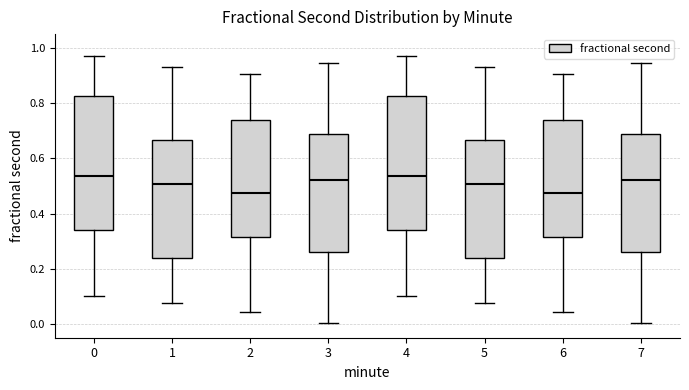

Reading left to right, transcribe this box plot: for each box, give where its median line is, the range the box spans, and where its two whiskers end, as read against the y-axis. The values are not printed on the chart, so give them approximately, as read against the axis.

0: median 0.54, box 0.34 to 0.82, whiskers 0.10 to 0.98
1: median 0.50, box 0.24 to 0.66, whiskers 0.08 to 0.94
2: median 0.48, box 0.32 to 0.74, whiskers 0.04 to 0.90
3: median 0.52, box 0.26 to 0.68, whiskers 0.00 to 0.94
4: median 0.54, box 0.34 to 0.82, whiskers 0.10 to 0.98
5: median 0.50, box 0.24 to 0.66, whiskers 0.08 to 0.94
6: median 0.48, box 0.32 to 0.74, whiskers 0.04 to 0.90
7: median 0.52, box 0.26 to 0.68, whiskers 0.00 to 0.94